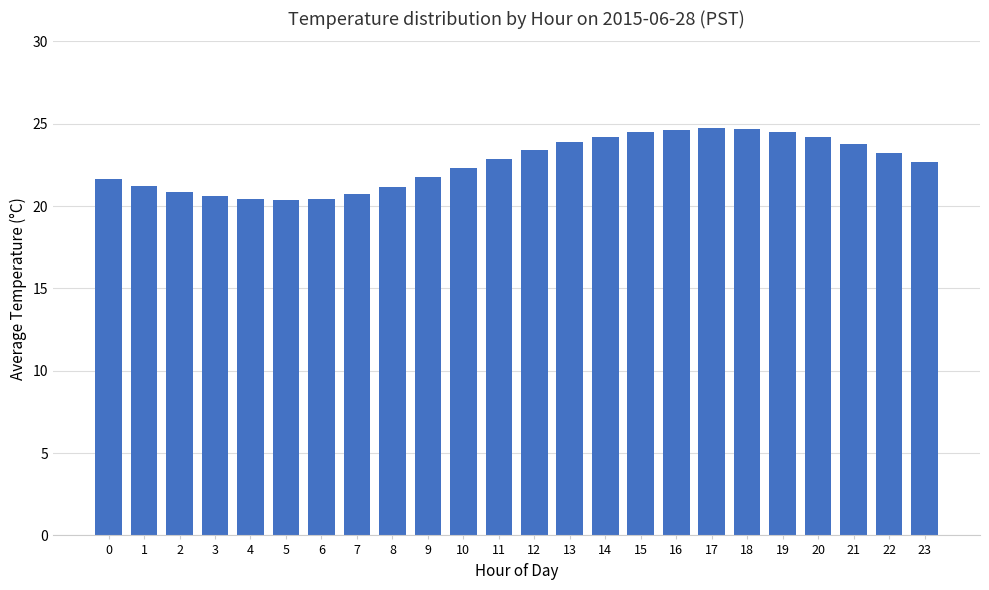

What is the sum of all values?

542.8